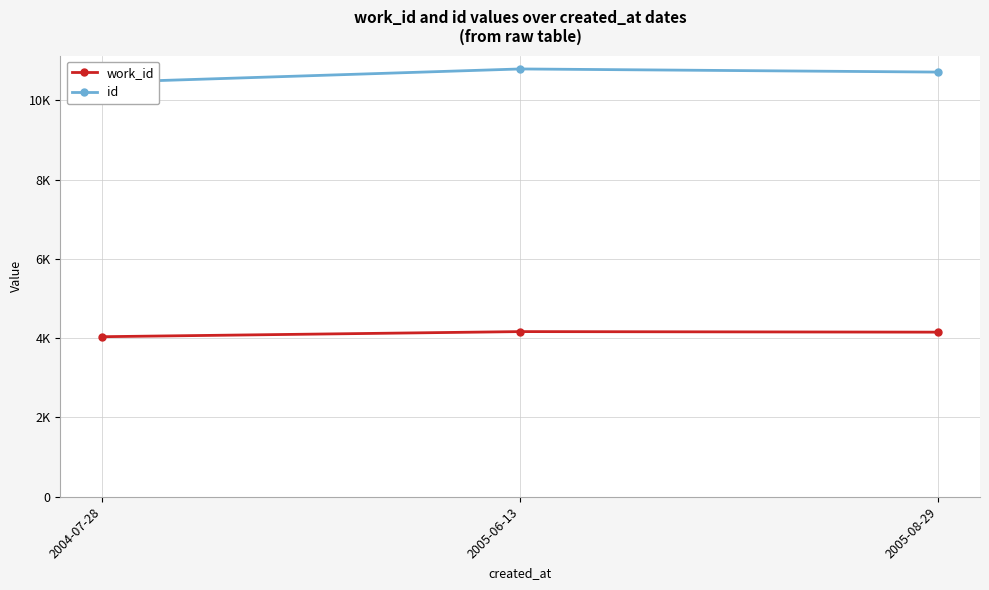

Reading left to right, what are all the values shown in this chart?

work_id: 2004-07-28=4038	2005-06-13=4167	2005-08-29=4153
id: 2004-07-28=10455	2005-06-13=10794	2005-08-29=10715